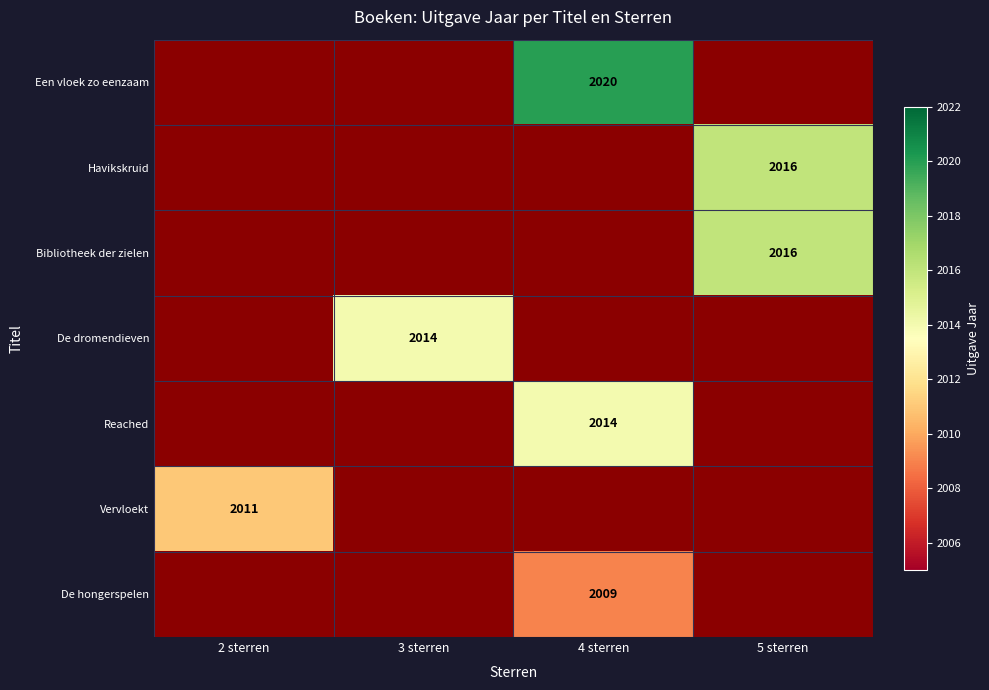

The value of De dromendieven at 3 sterren is 1129. True or false?

False